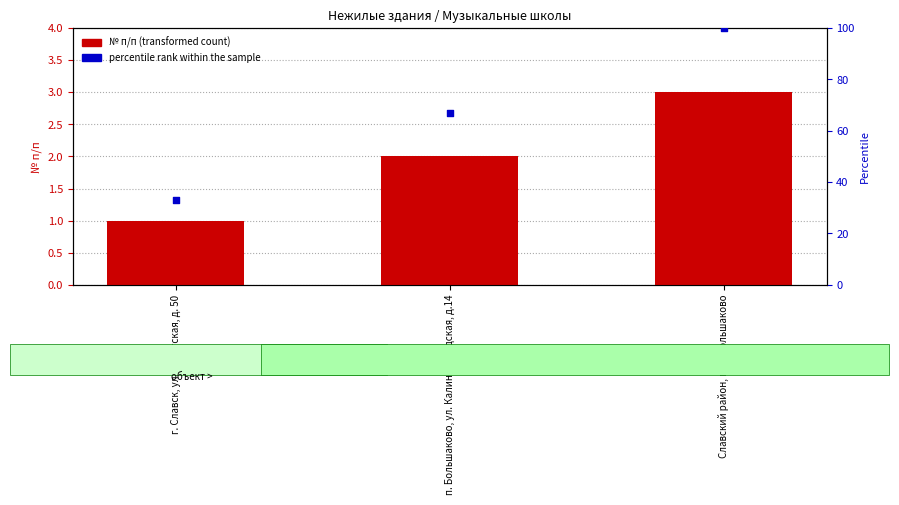

Is the value of № п/п (transformed count) at п. Большаково, ул. Калининградская, д.14 greater than the value of percentile rank within the sample at п. Большаково, ул. Калининградская, д.14?

No